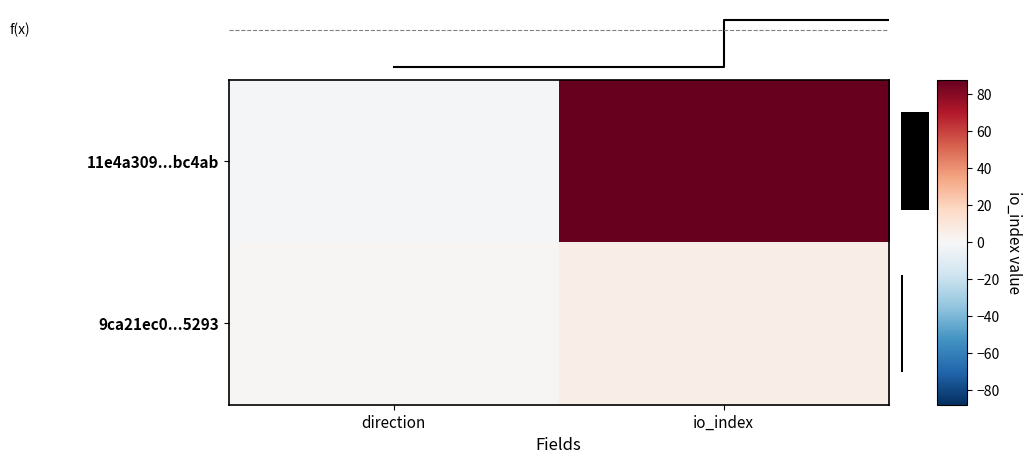

At which label is 9ca21ec0...5293 closest to 3?

direction